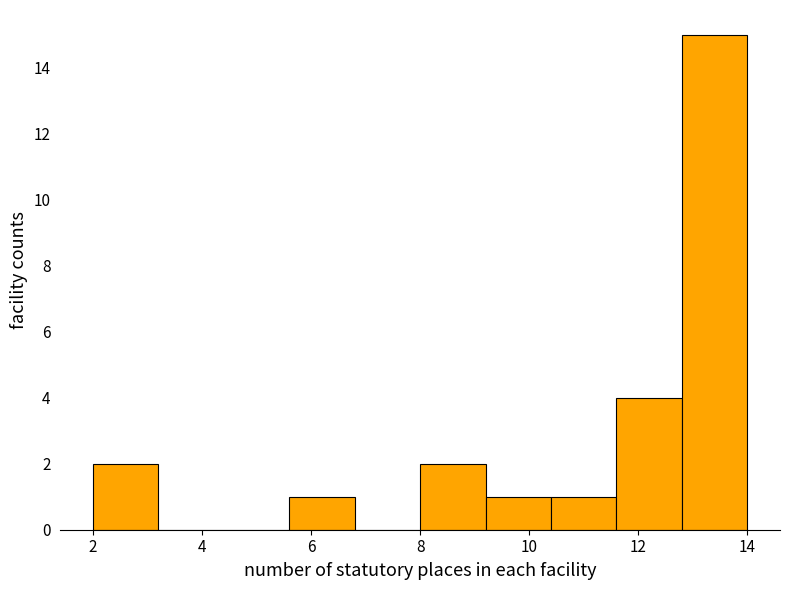

Which range on the x-axis has the tallest bar?

12.8 to 14.0